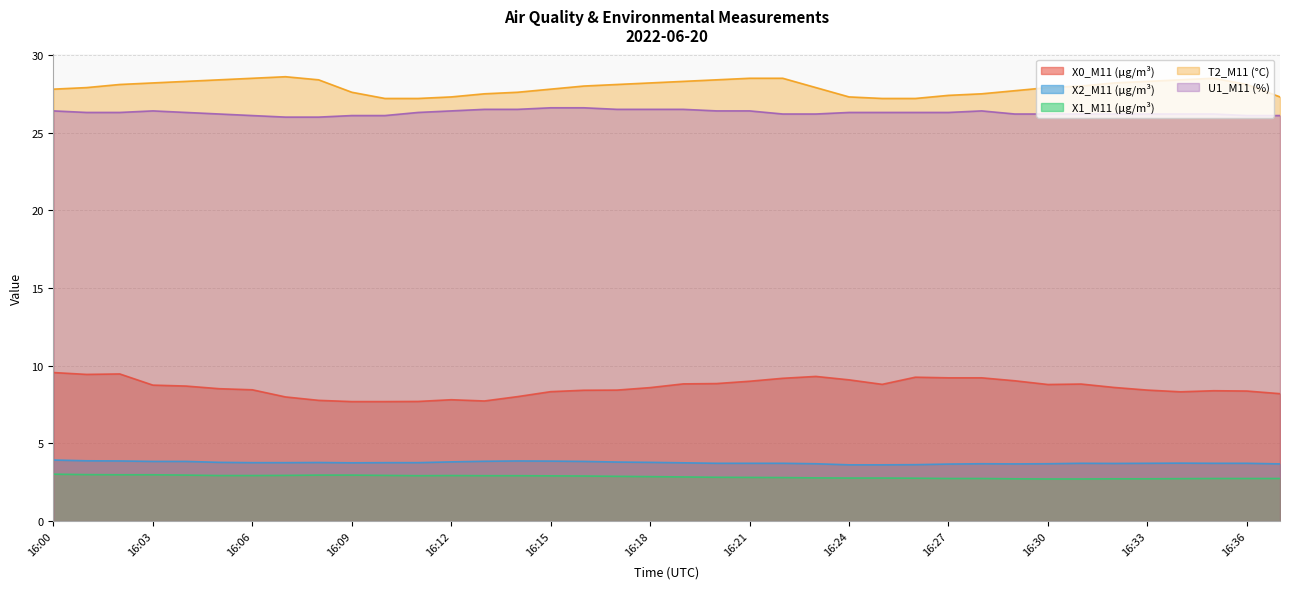

How many data points in X0_M11 (μg/m³) are above 8?

31